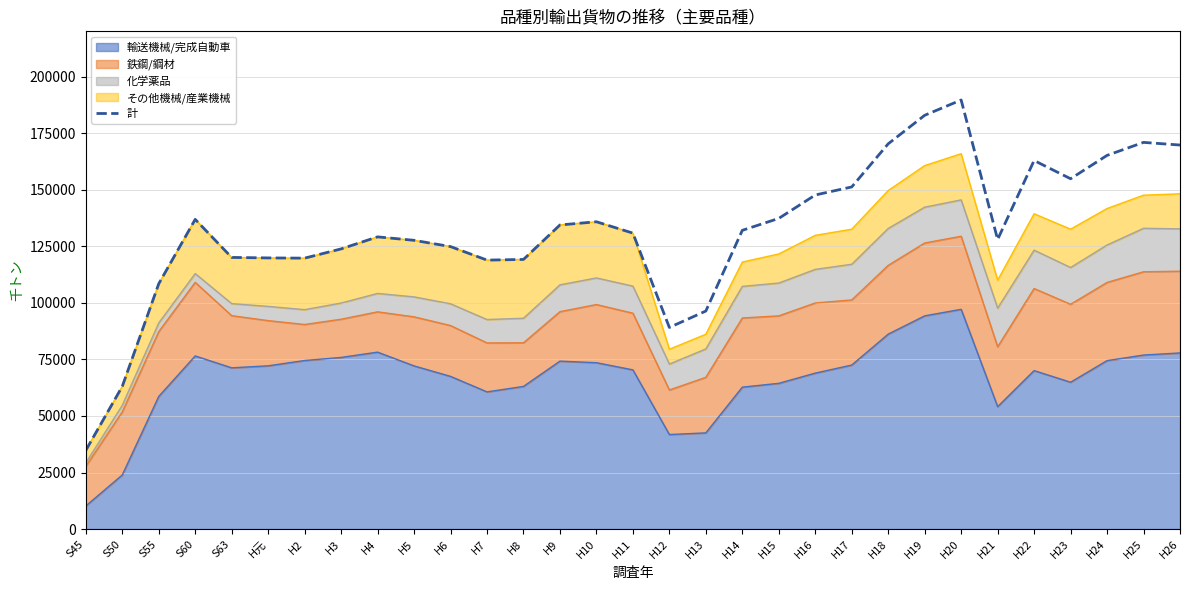

What position from the right is H14?

13